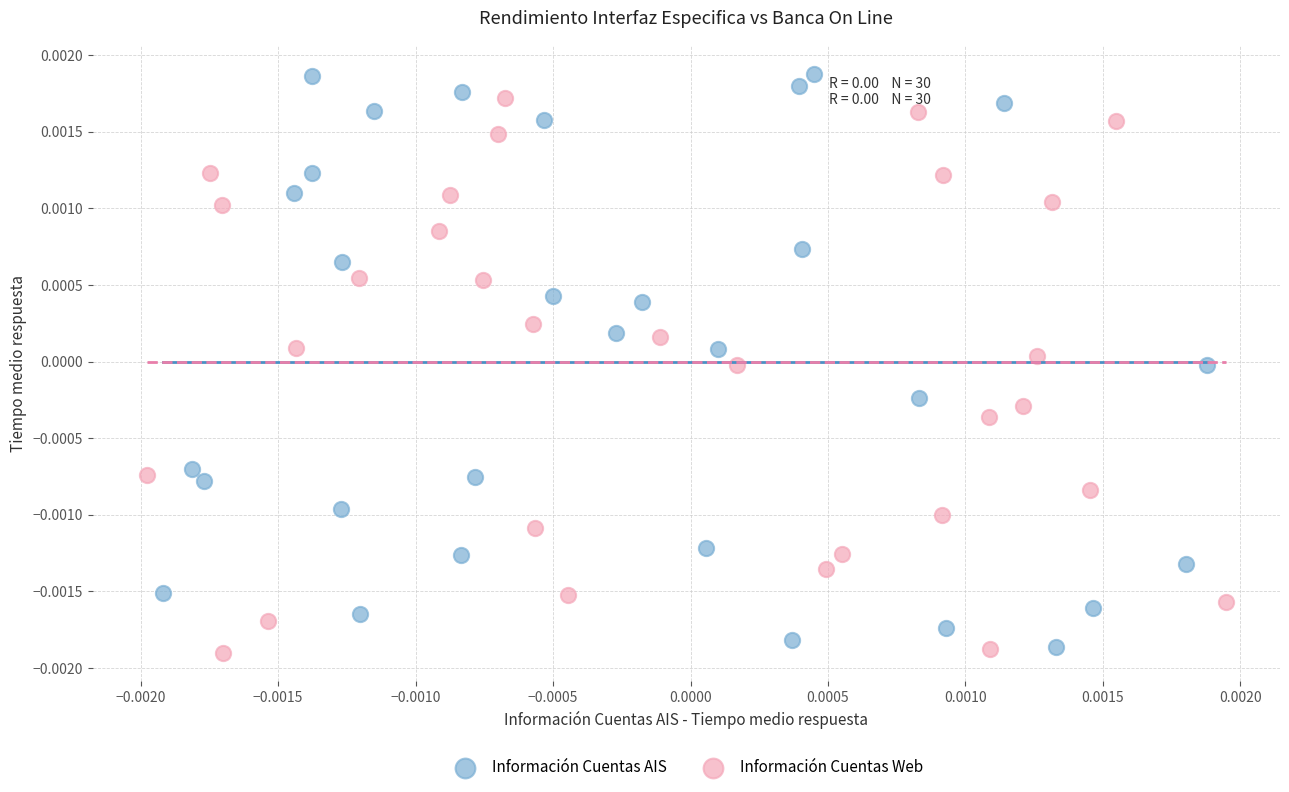

Which series has the widest spread of Y values?

Información Cuentas AIS